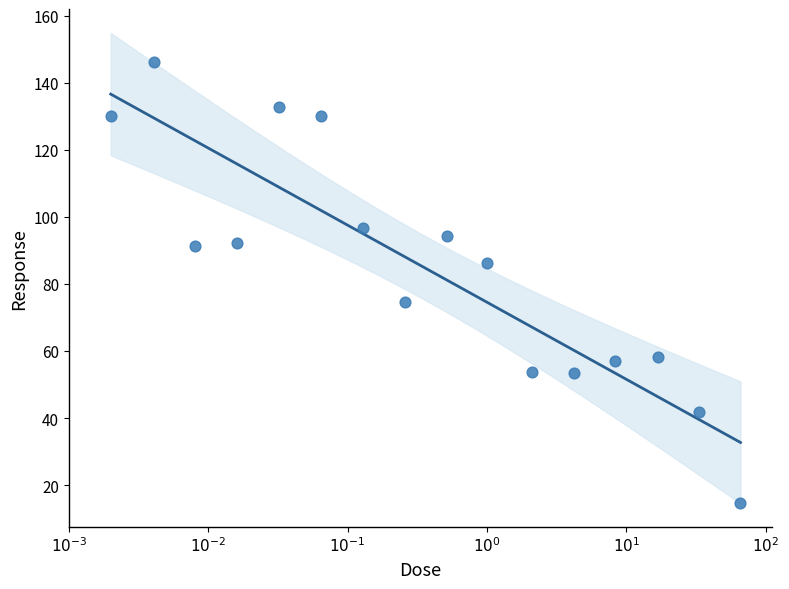

What is the range of Y values (max minus min)?

131.4